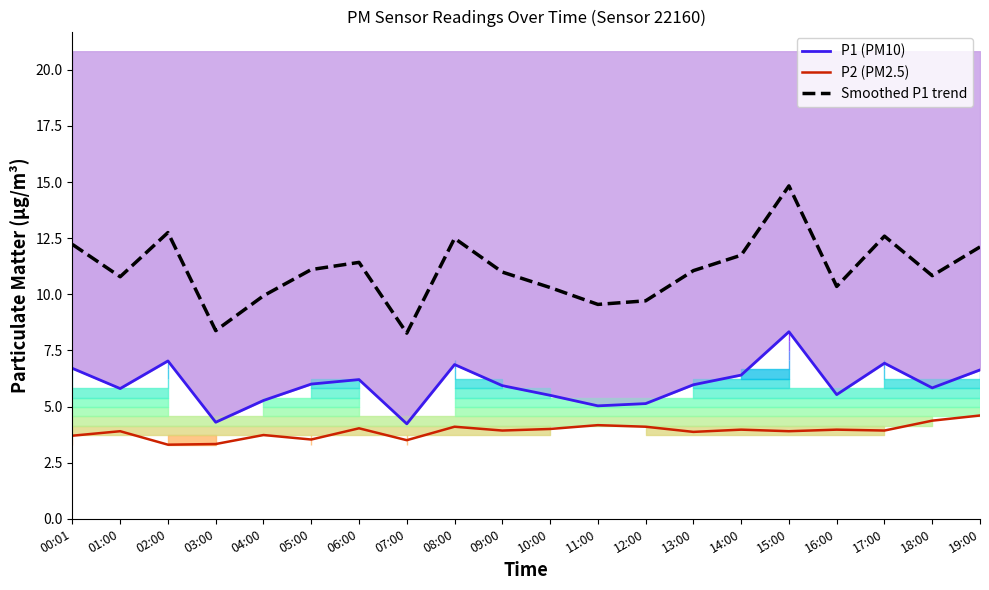

At which category is the sum across all series the highest?

15:00